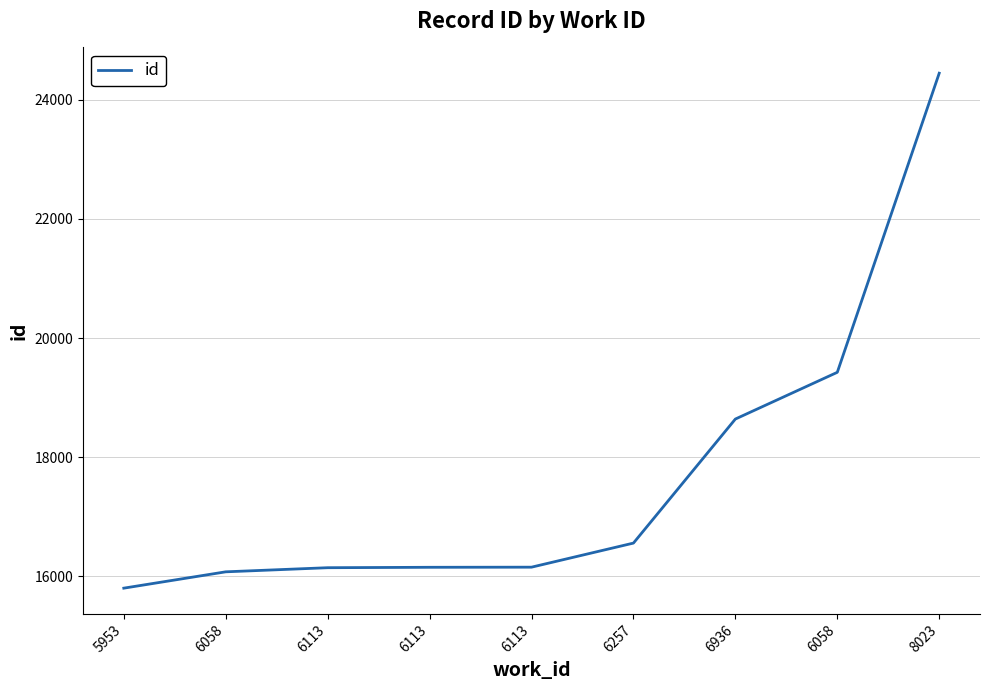

Is this an area chart (filled region under the line)?

No